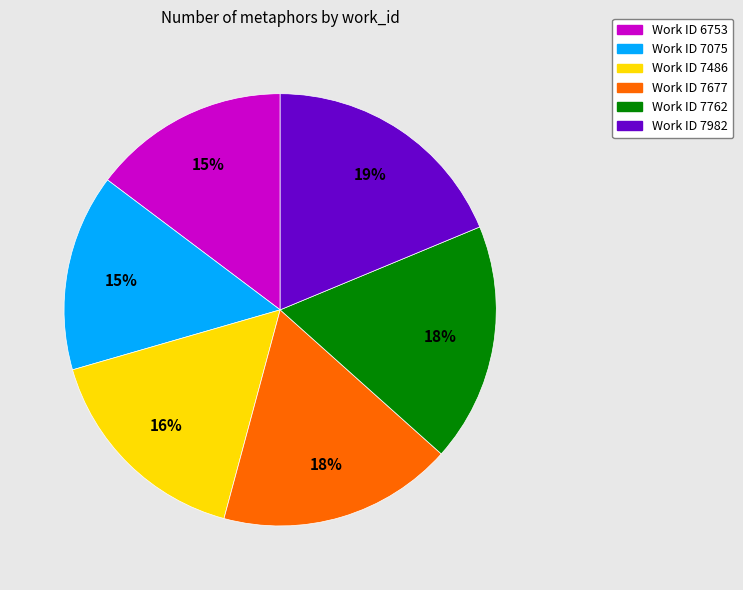

To the nearest percent, what is the difference between the largest and smallest slice percentages?

4%